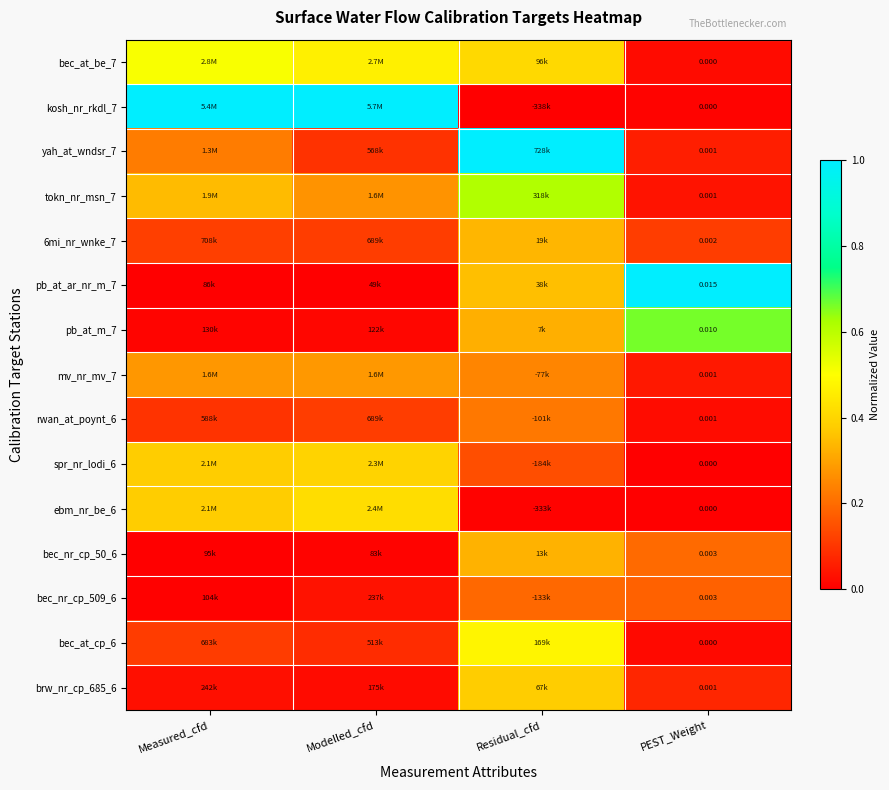

Where is pb_at_m_7 nearest to the value 0?

Measured_cfd